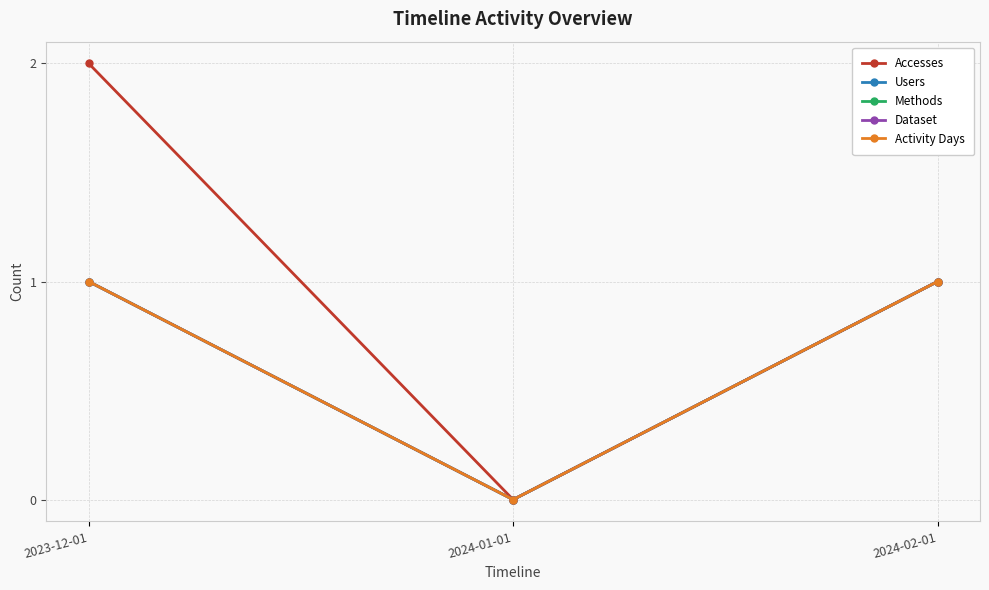

What is the label of the 1st point from the left?

2023-12-01